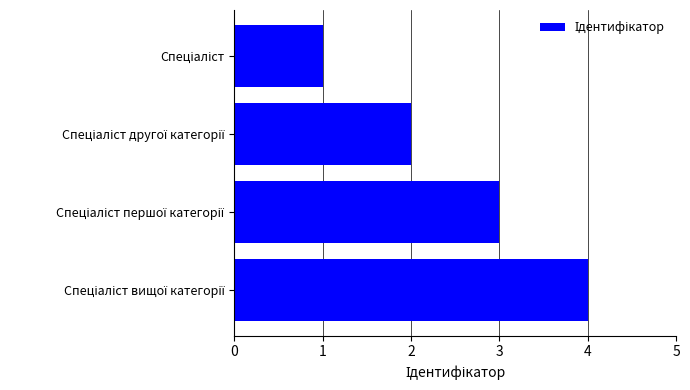

What is the difference between the maximum and minimum values?

3